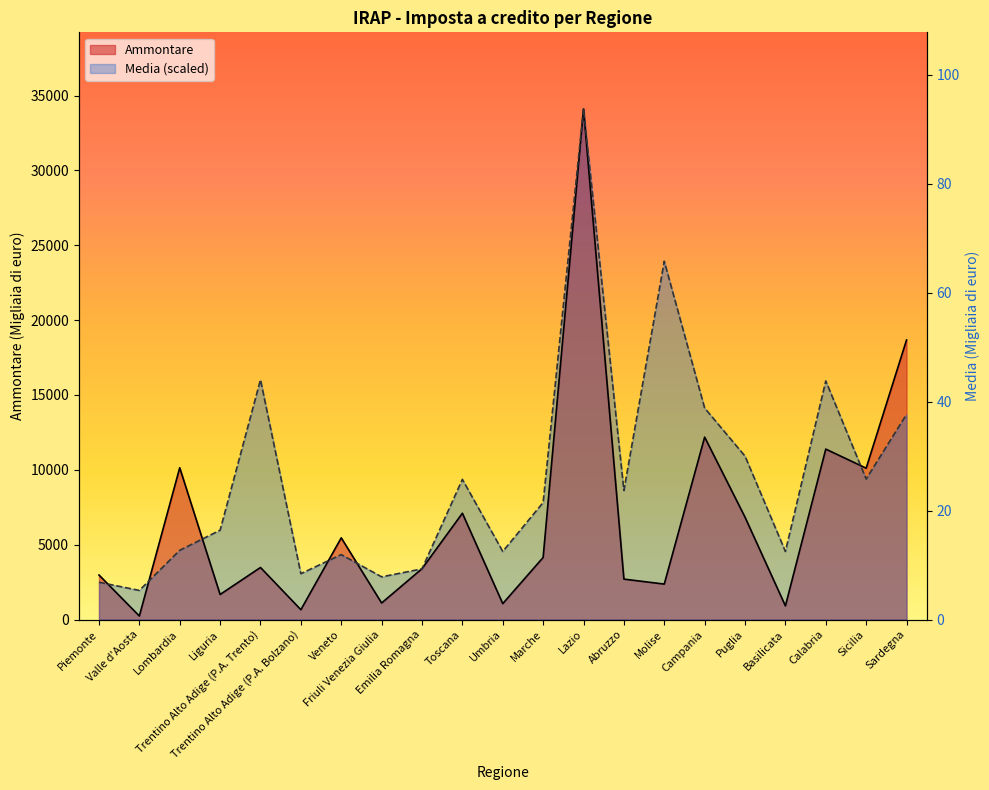

Count the number of data series in this chart.

2